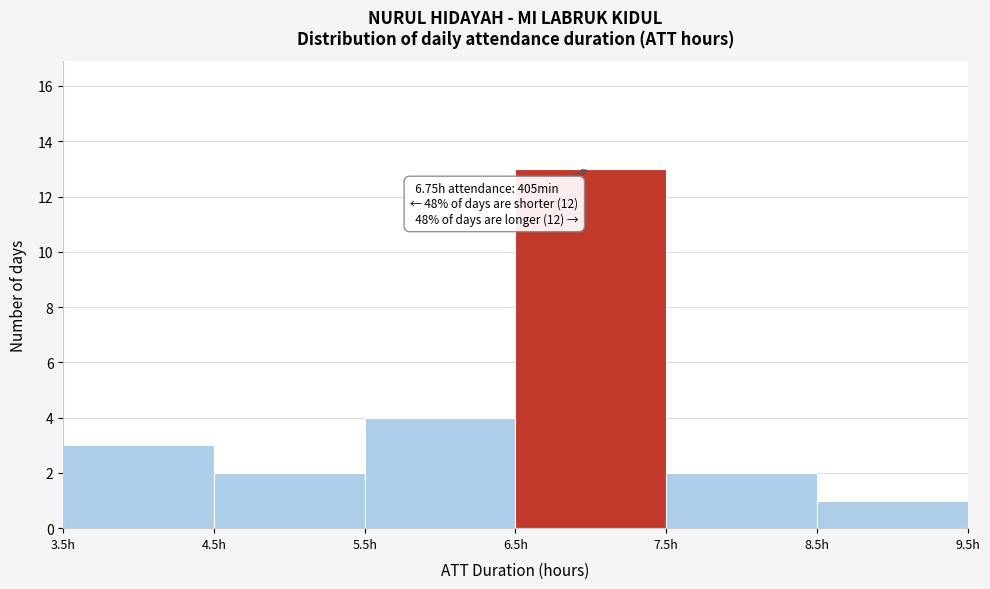

Over which range of the x-axis is the bar tallest?

6.5 to 7.5